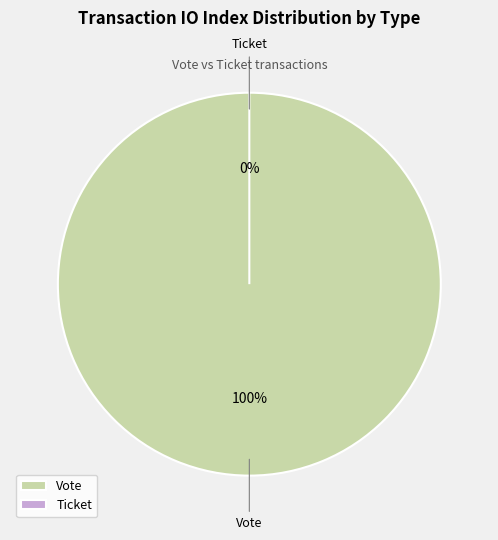

Does Ticket account for over 50% of the chart?

No